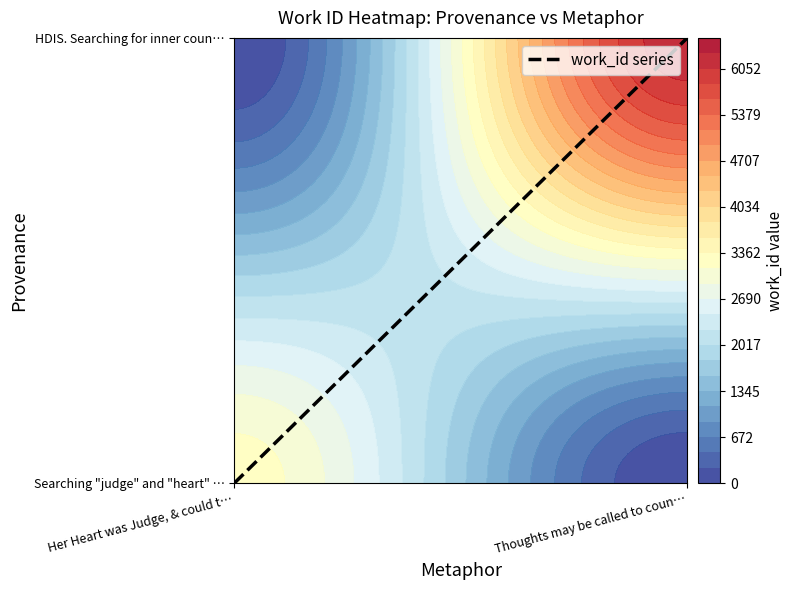

Rank the categories by value from highest to lowest.

Thoughts may be called to coun…, Her Heart was Judge, & could t…